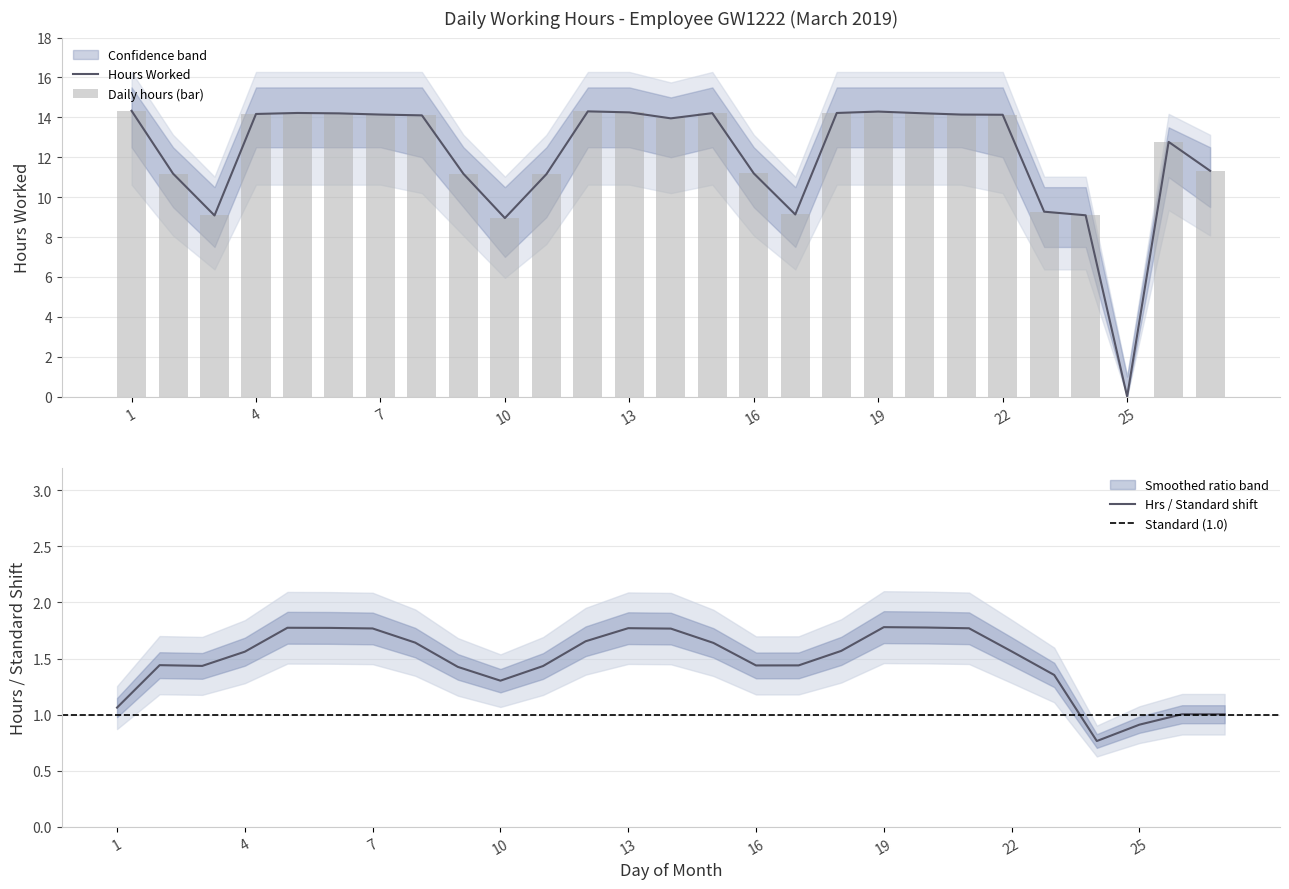

What is the value of the 10th bar from the left?

8.9